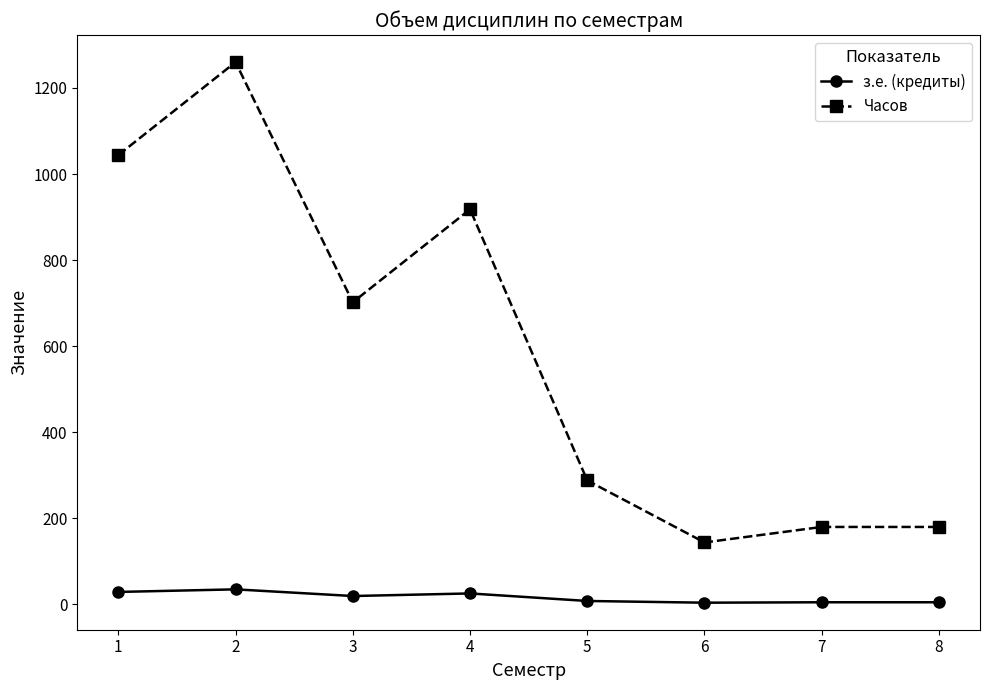

In Часов, how many points are lower than both neighbors (excluding endpoints)?

2